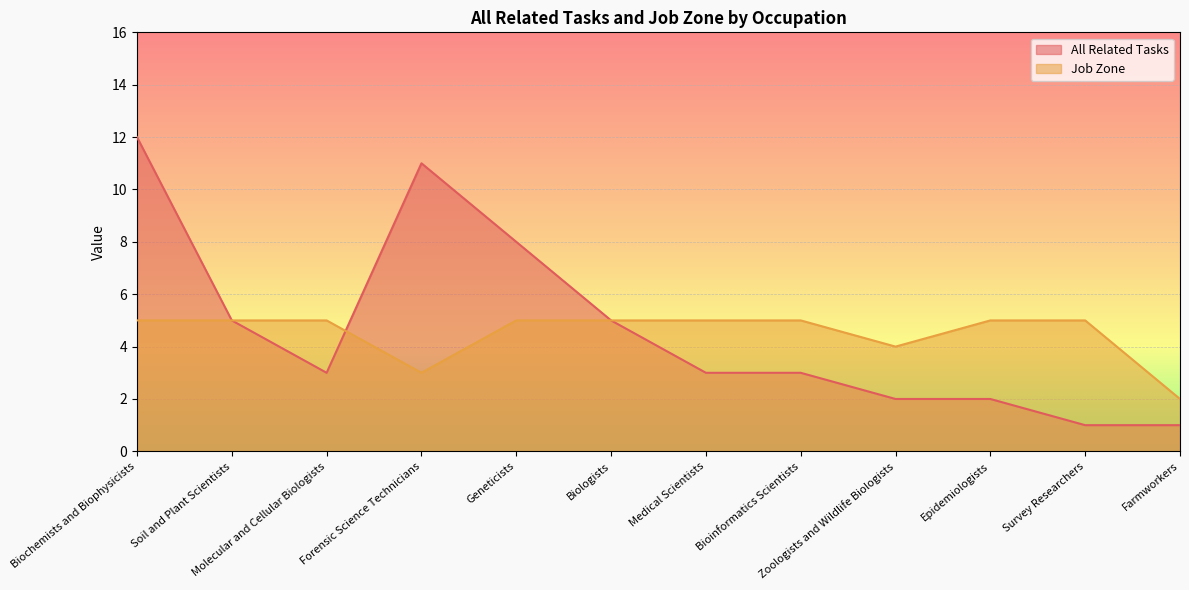

What is the sum of the Job Zone values at Zoologists and Wildlife Biologists and Biologists?

9